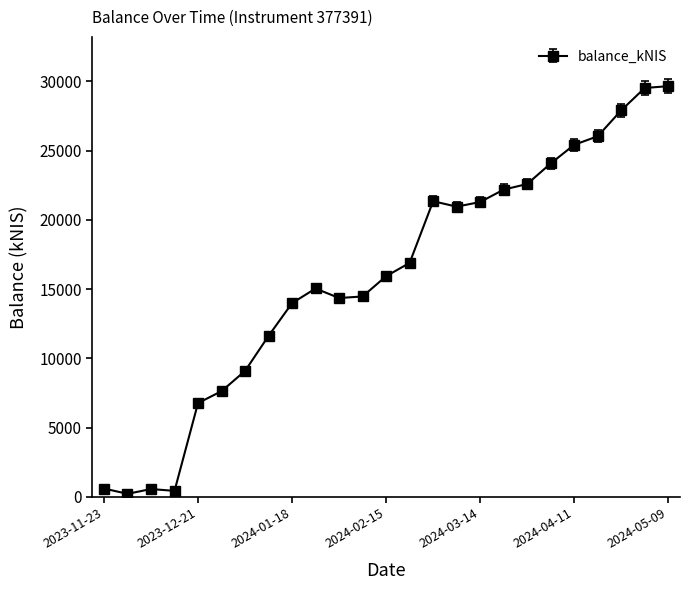

What is the average value?

15947.0